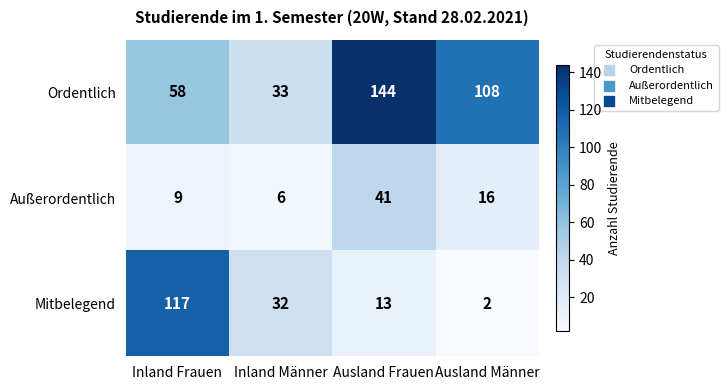

At which category is the sum across all series the highest?

Ausland Frauen